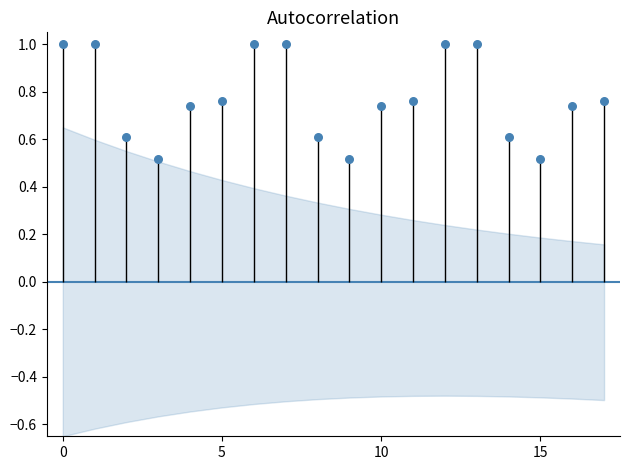

What is the change in value from 0 to 15?

-0.5